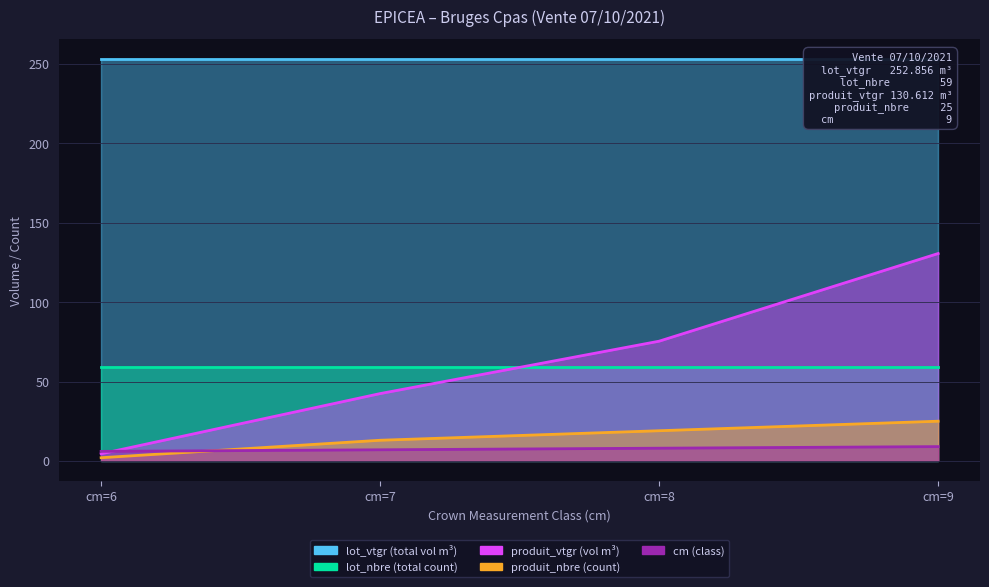

Count the number of categories in the chart.

4